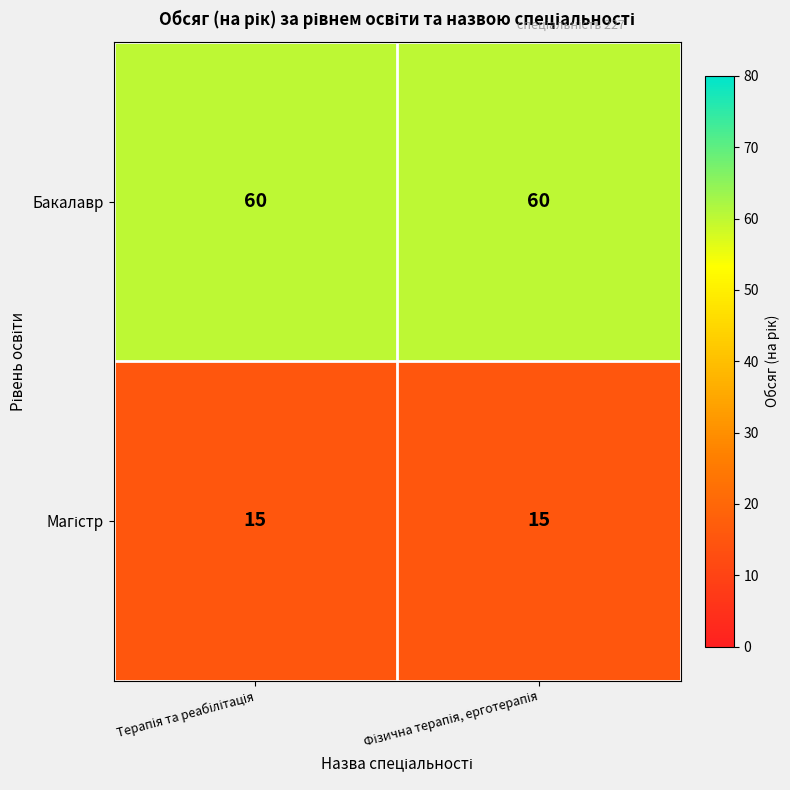

How many distinct data groups are displayed?

2